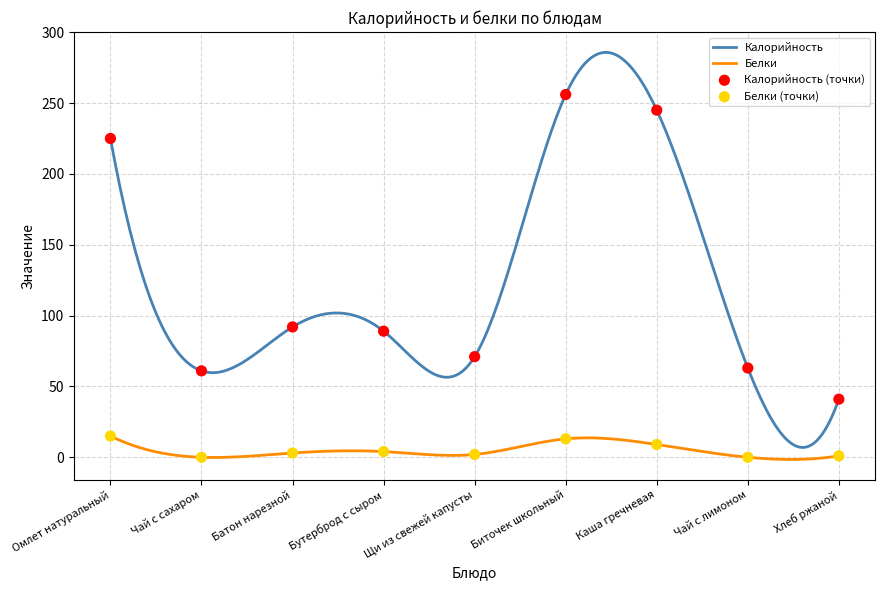

Is the value of Белки at Каша гречневая greater than the value of Калорийность at Батон нарезной?

No